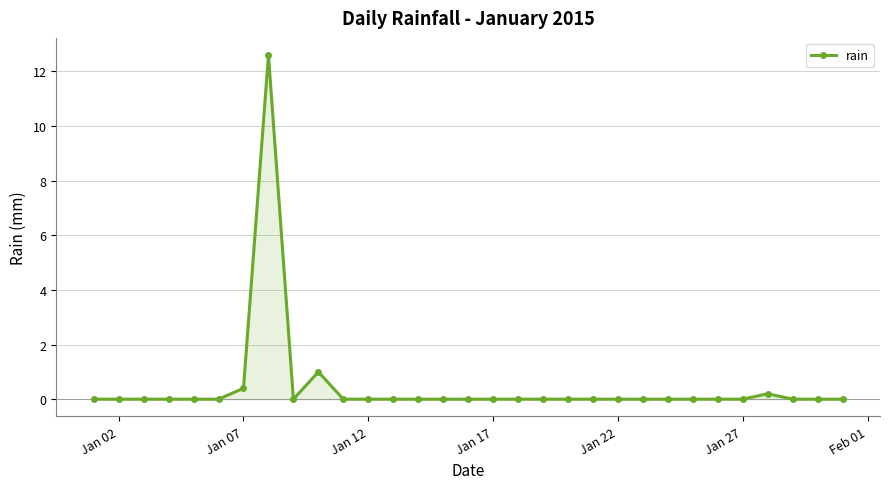

What is the sum of all values?

14.2